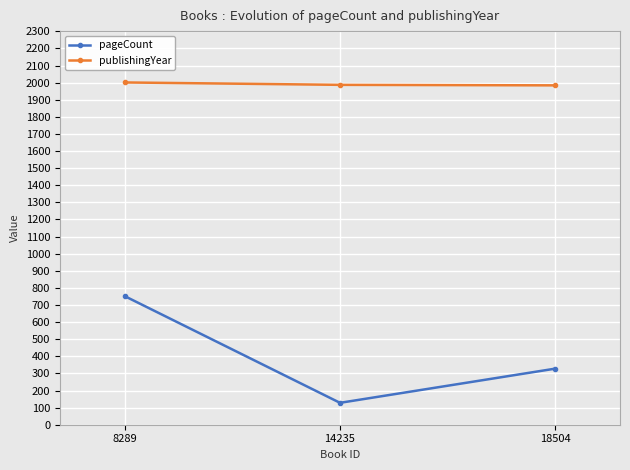

Where does the publishingYear series first go above 1987?

8289